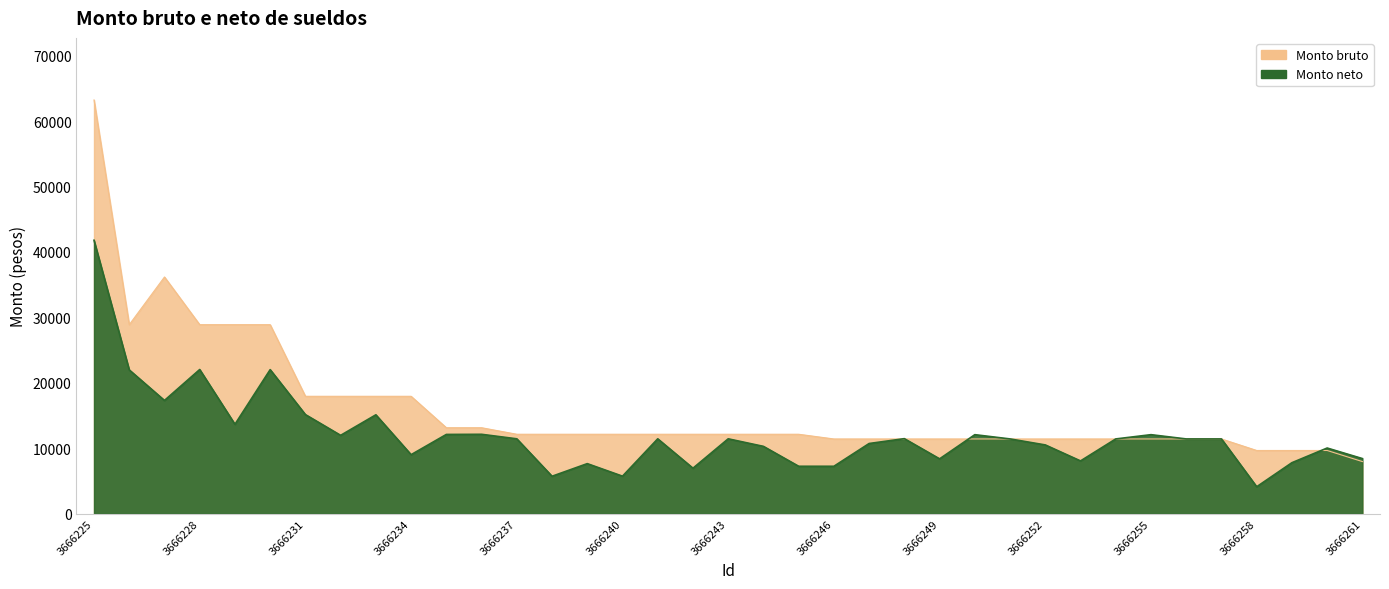

Where is the first local maximum for Monto neto?

3666228